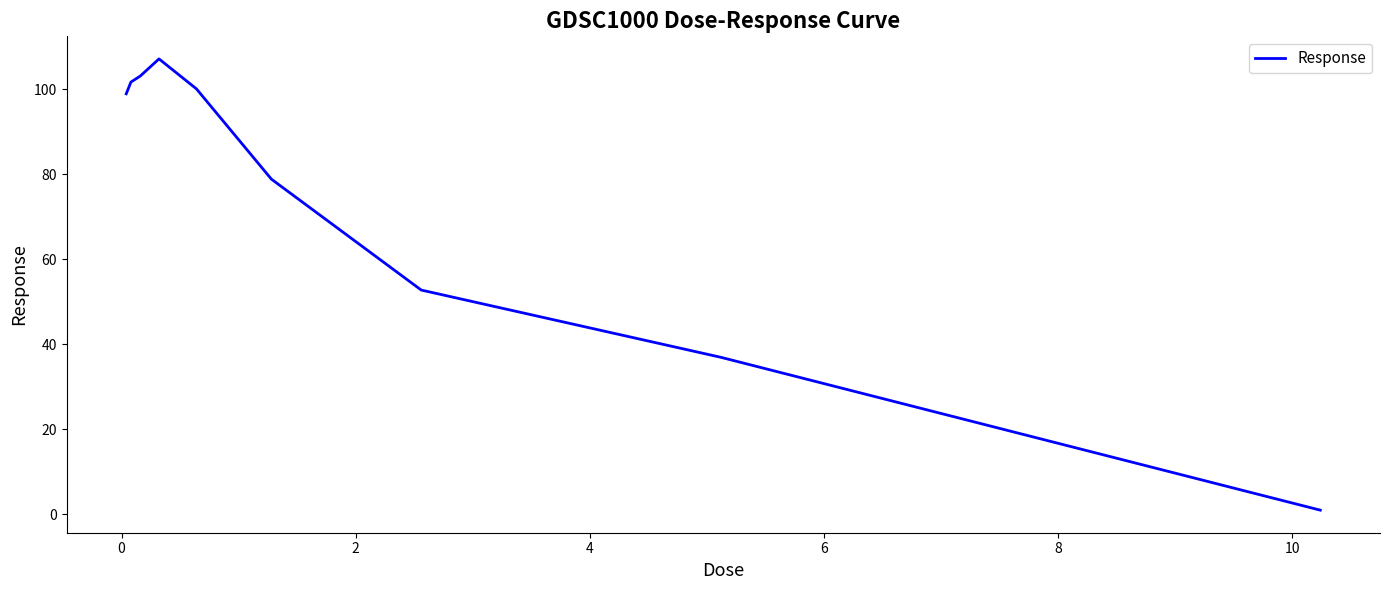

What is the sum of all values?

680.5